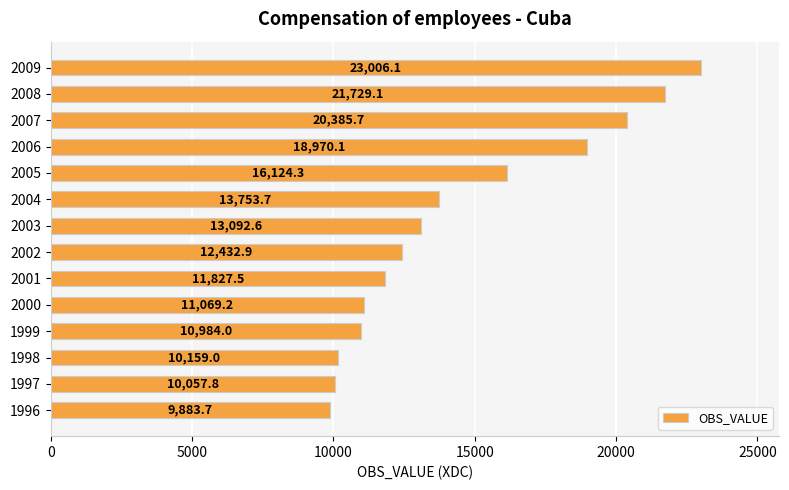

Reading top to bottom, what are all the values shown in this chart?

2009=23006.1	2008=21729.1	2007=20385.7	2006=18970.1	2005=16124.3	2004=13753.7	2003=13092.6	2002=12432.9	2001=11827.5	2000=11069.2	1999=10984.0	1998=10159.0	1997=10057.8	1996=9883.7